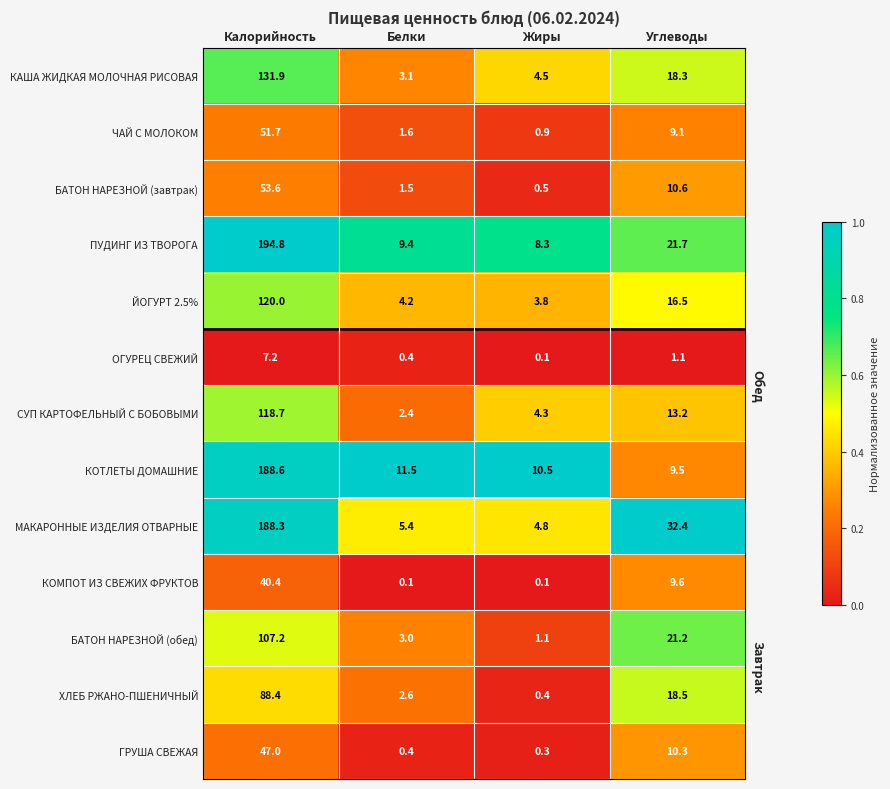

At which label does ГРУША СВЕЖАЯ reach its minimum?

Жиры